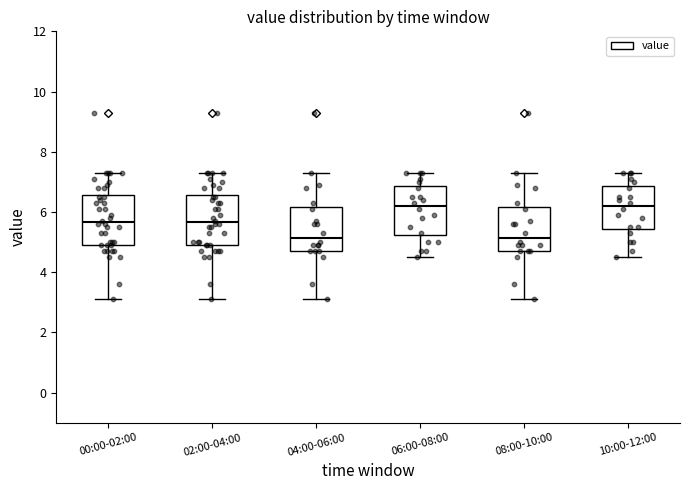

Reading left to right, read every box against the y-axis: the position of its median line, the range the box covers, and the ends of its whiskers. The values are not printed on the chart, so give them approximately, as read against the axis.

00:00-02:00: median 5.6, box 5.0 to 6.6, whiskers 3.2 to 7.4
02:00-04:00: median 5.6, box 5.0 to 6.6, whiskers 3.2 to 7.4
04:00-06:00: median 5.2, box 4.8 to 6.2, whiskers 3.2 to 7.4
06:00-08:00: median 6.2, box 5.2 to 6.8, whiskers 4.6 to 7.4
08:00-10:00: median 5.2, box 4.8 to 6.2, whiskers 3.2 to 7.4
10:00-12:00: median 6.2, box 5.4 to 6.8, whiskers 4.6 to 7.4